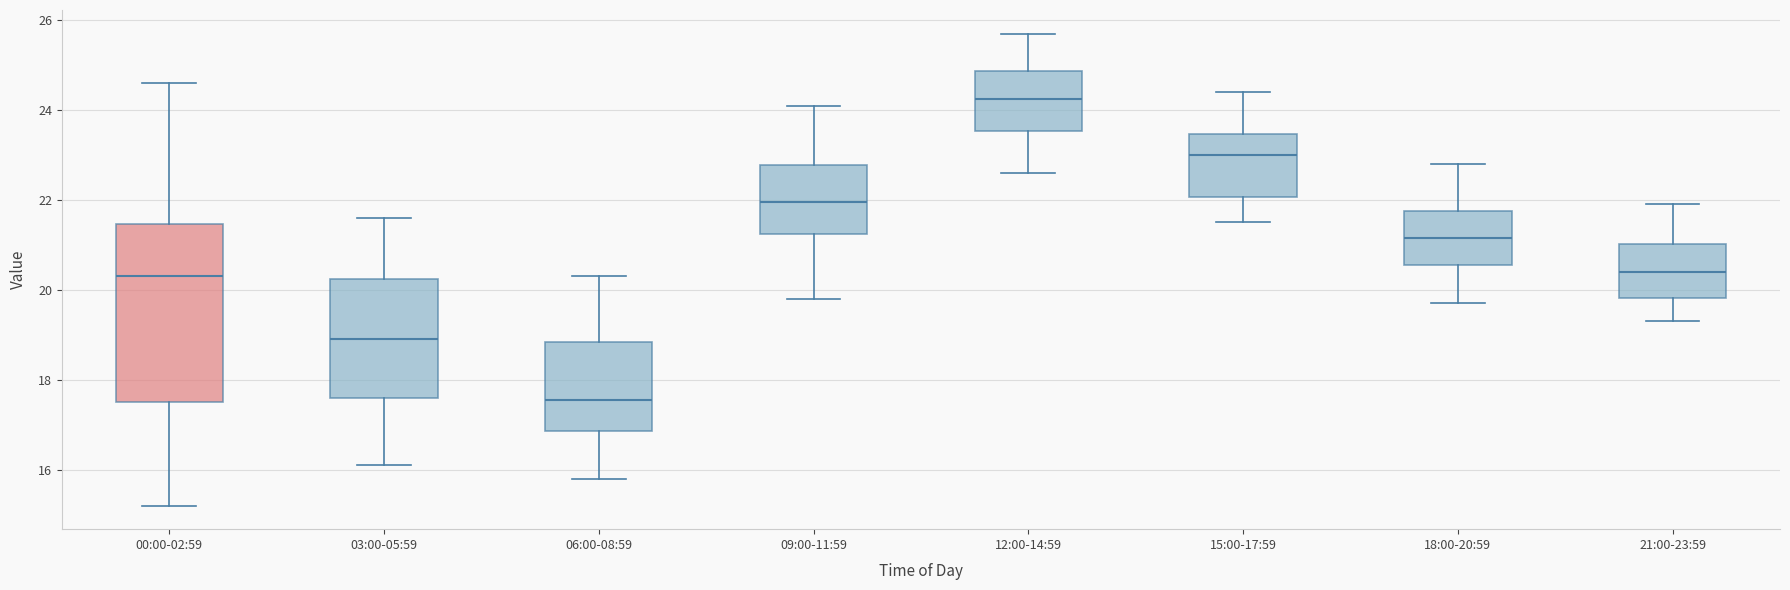

Where does the lower whisker of the box for 21:00-23:59 end on the y-axis? The values are not printed on the chart, so give them approximately, as read against the axis.

19.4